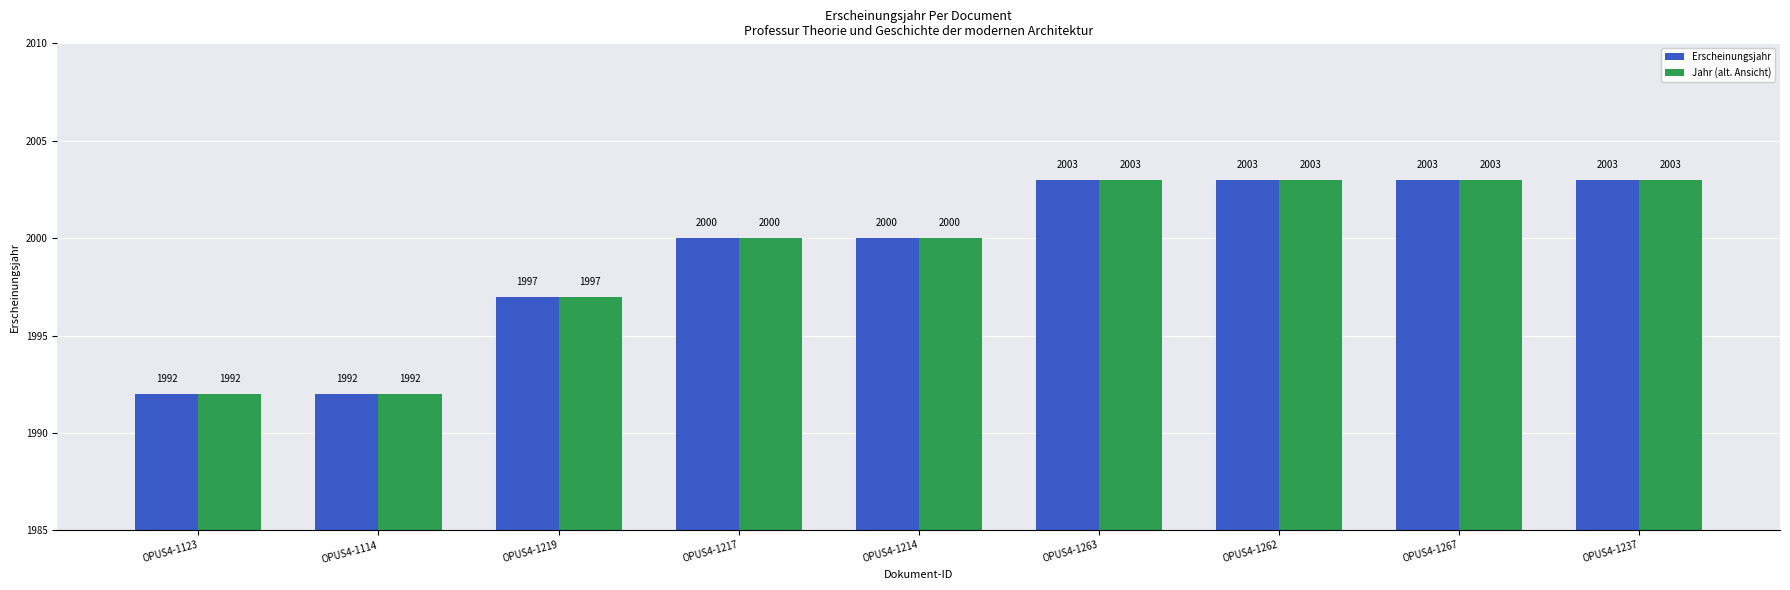

What is the minimum value shown in the chart?

1992